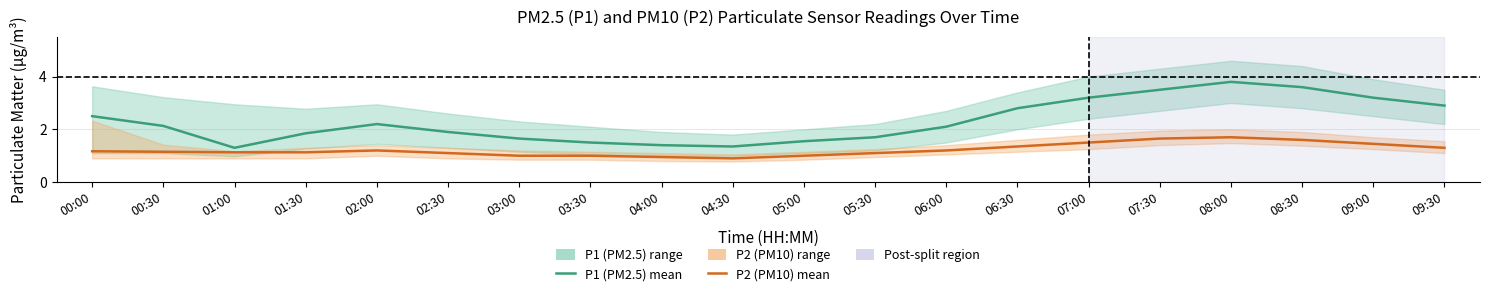

At which category is the sum across all series the highest?

08:00